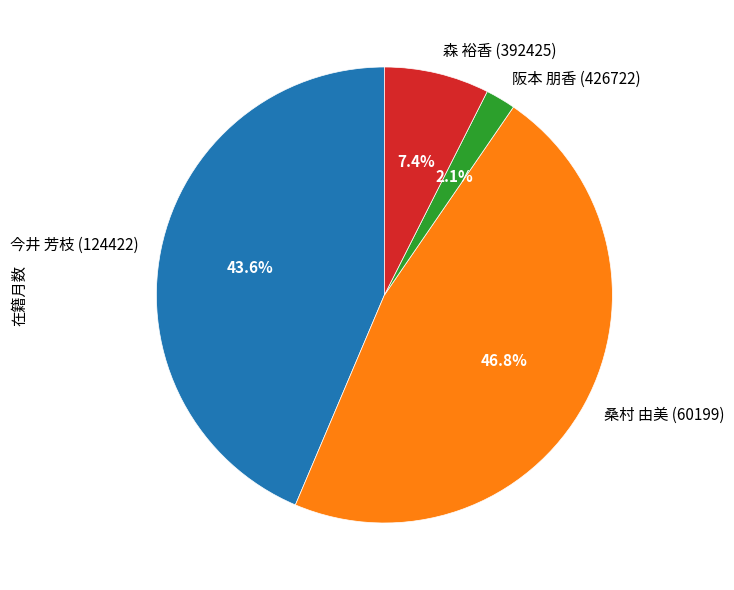

Between 阪本 朋香 (426722) and 桑村 由美 (60199), which is larger?

桑村 由美 (60199)